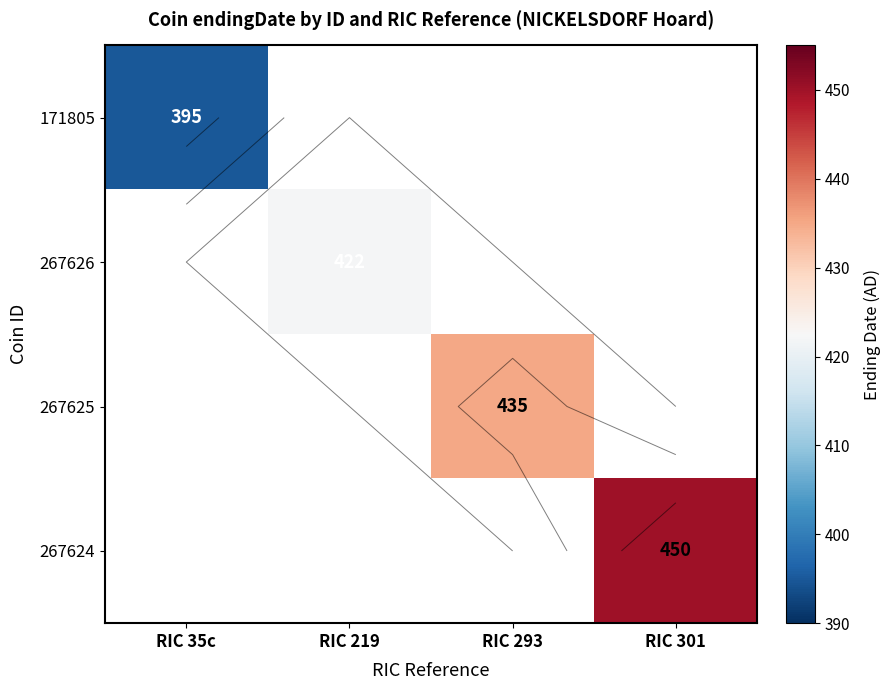

How many series are shown in this chart?

4